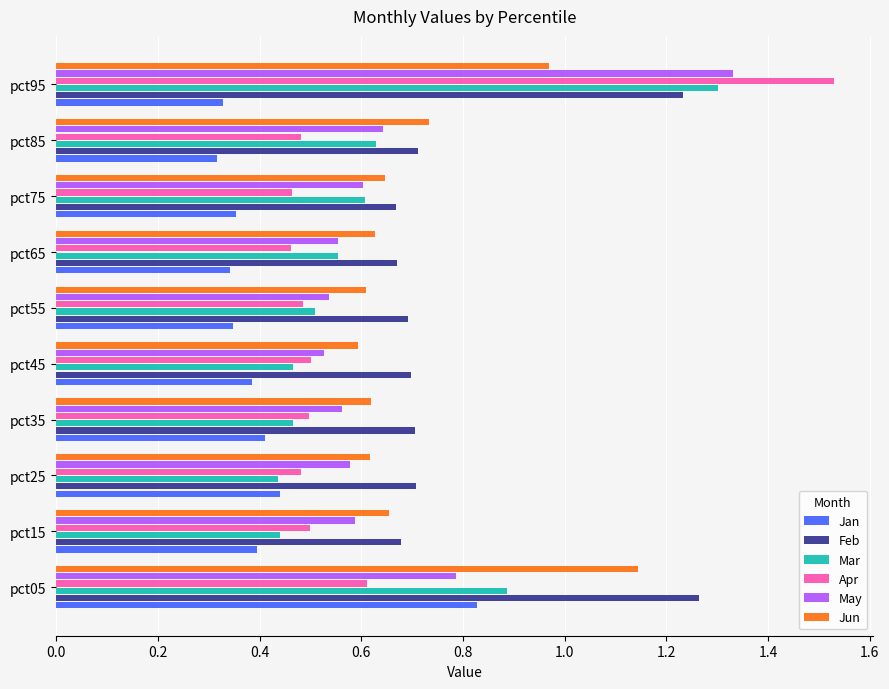

Which series has the widest spread of values?

Apr